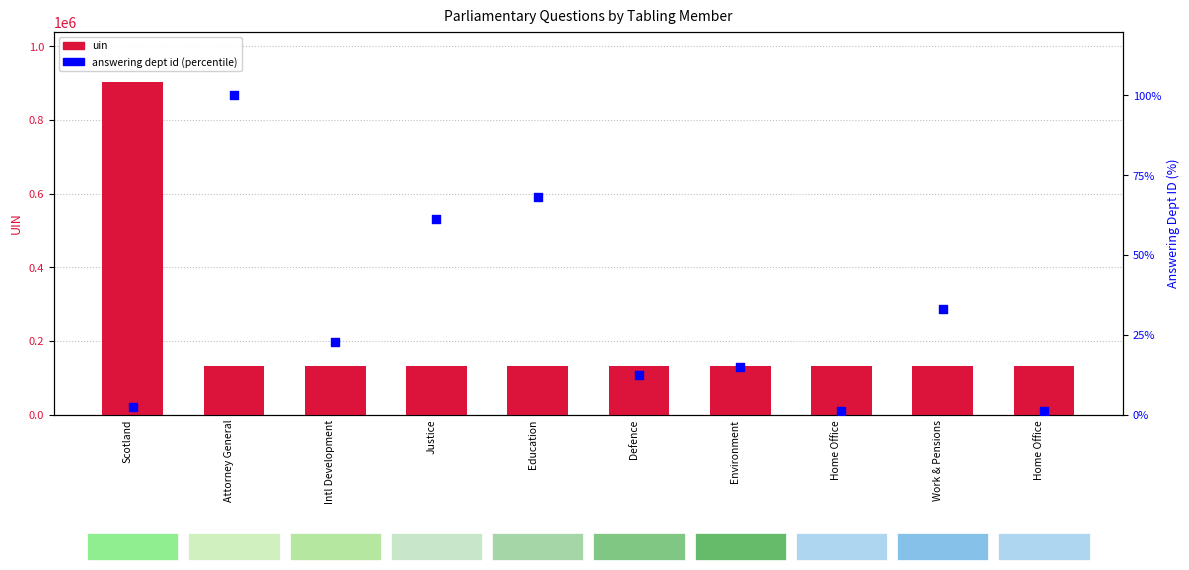

What are all the series names shown in the legend?

uin, answering dept id